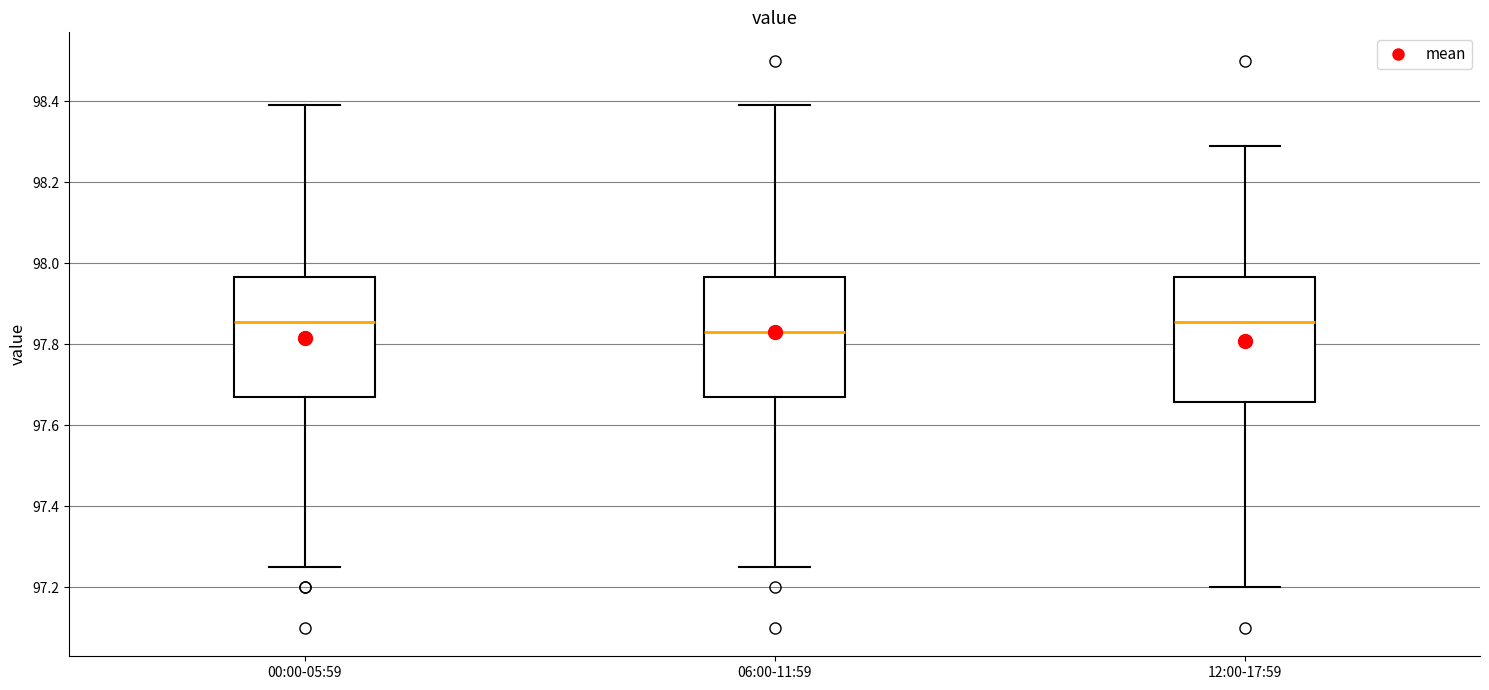

Reading left to right, transcribe this box plot: for each box, give where its median line is, the range the box spans, and where its two whiskers end, as read against the y-axis. The values are not printed on the chart, so give them approximately, as read against the axis.

00:00-05:59: median 97.86, box 97.68 to 97.96, whiskers 97.26 to 98.40
06:00-11:59: median 97.84, box 97.68 to 97.96, whiskers 97.26 to 98.40
12:00-17:59: median 97.86, box 97.66 to 97.96, whiskers 97.20 to 98.30